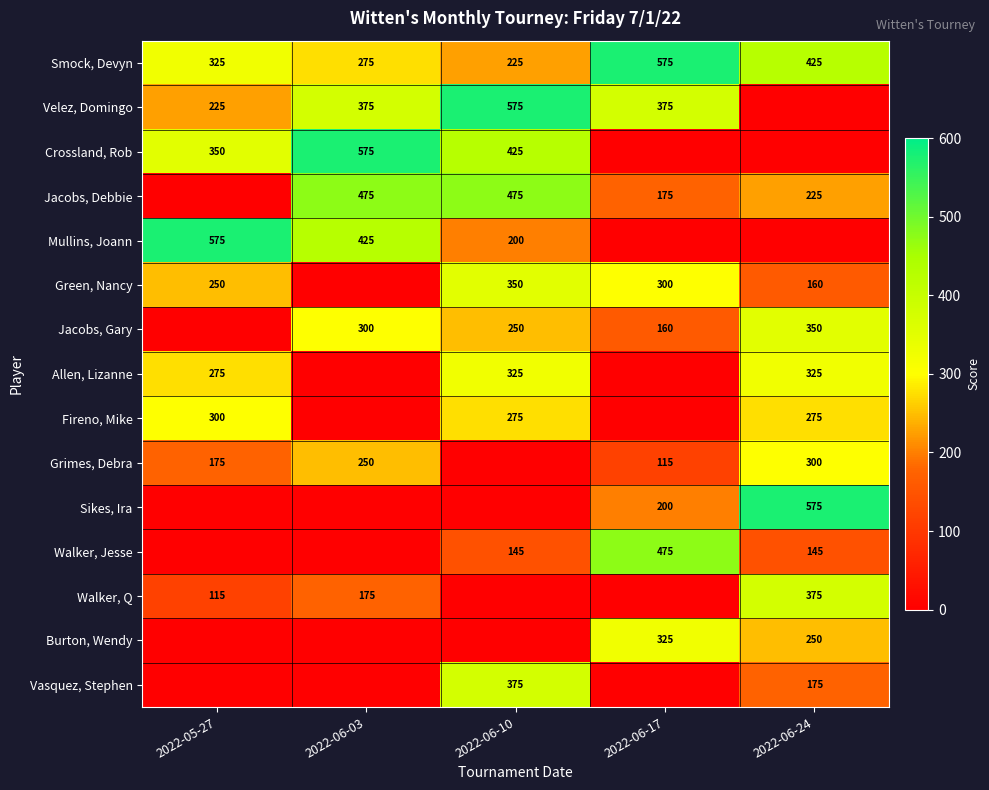

Rank the categories by Smock, Devyn value from lowest to highest.

2022-06-10, 2022-06-03, 2022-05-27, 2022-06-24, 2022-06-17